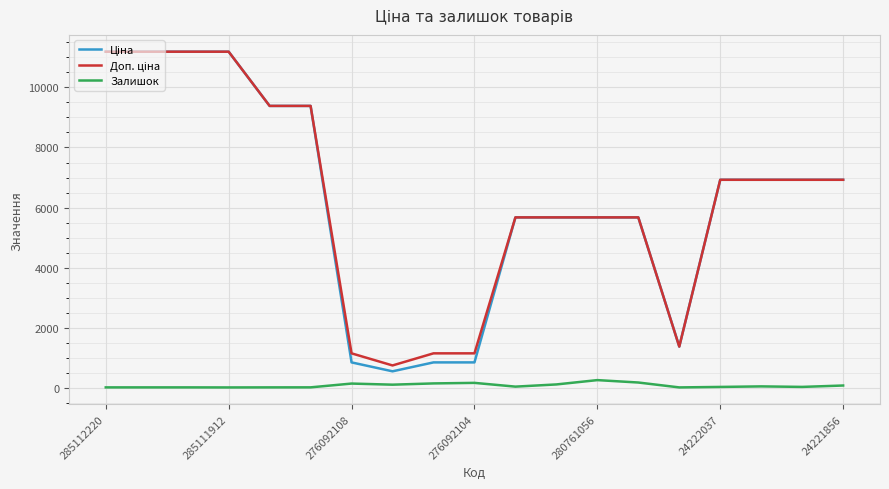

At which label is Ціна closest to 5869?

10